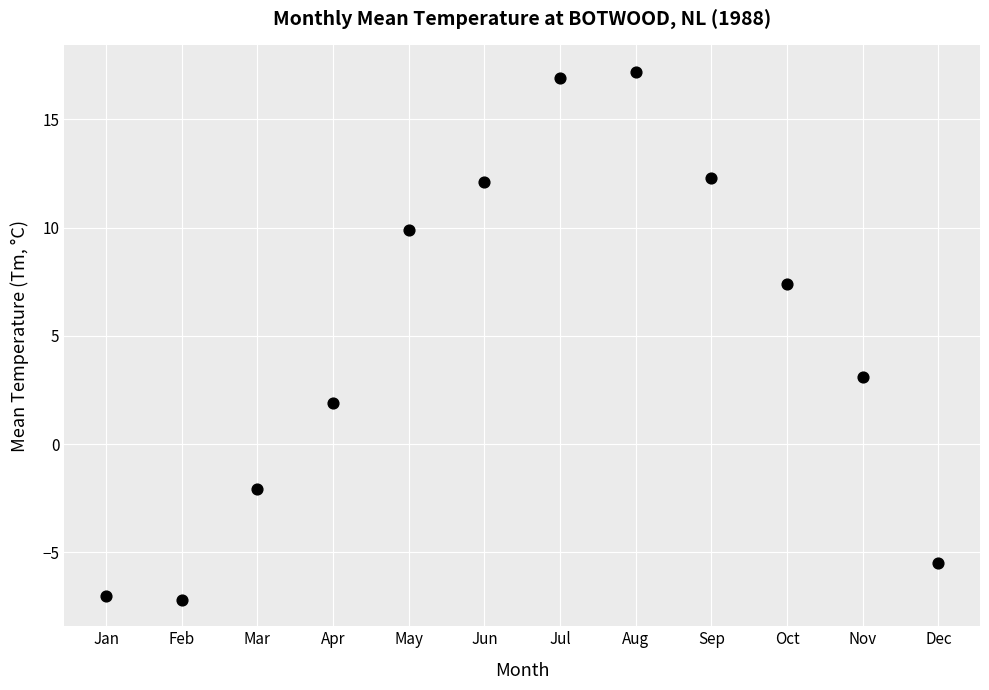

What Y value in the scatter plot is closest to 5?

3.1